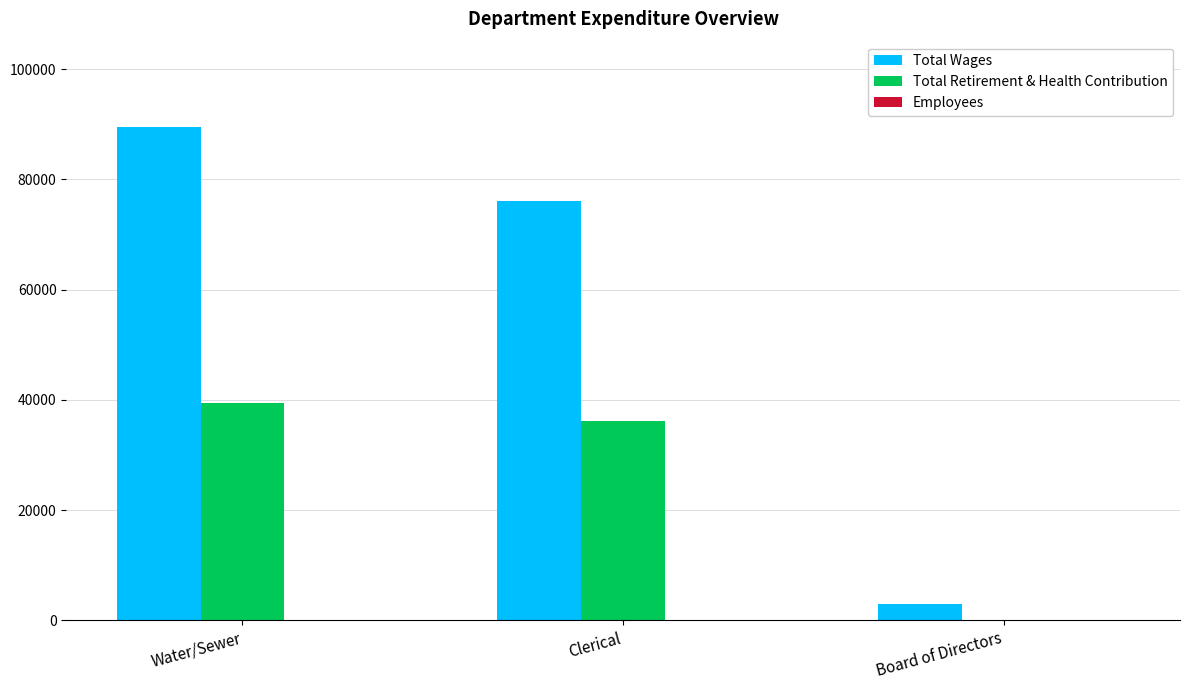

At which label is Total Wages closest to 46260?

Clerical